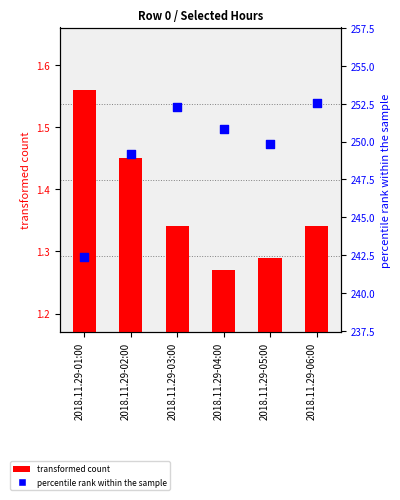

What are all the series names shown in the legend?

transformed count, percentile rank within the sample